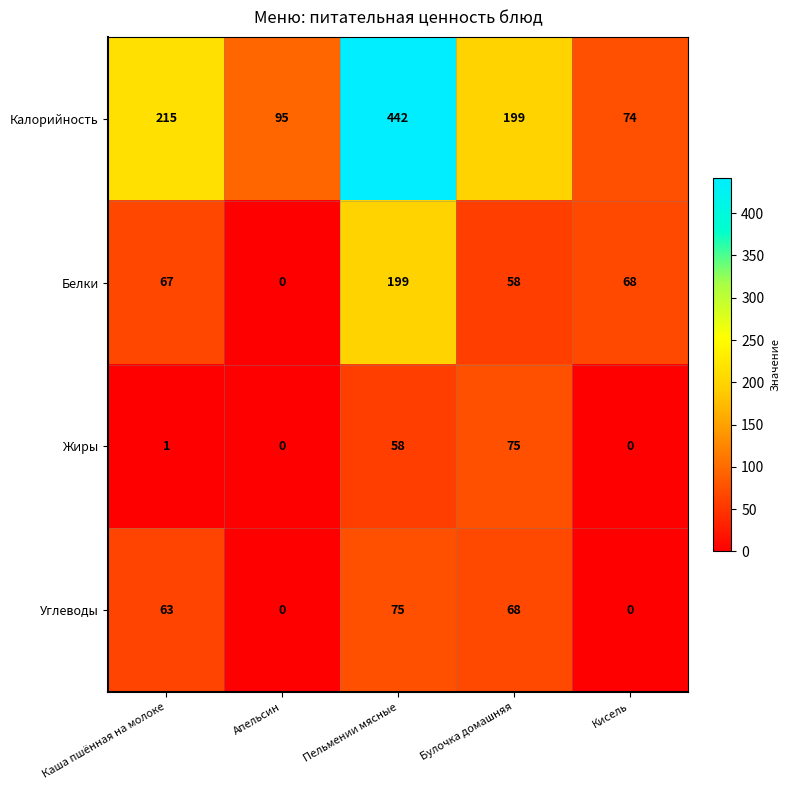

At which category is the sum across all series the highest?

Пельмении мясные